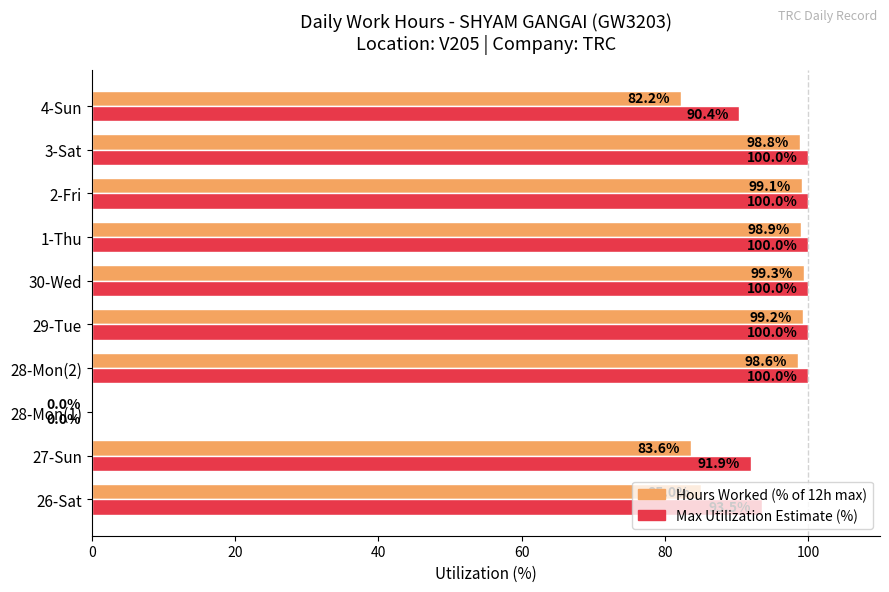

What is the greatest value displayed?

100.0